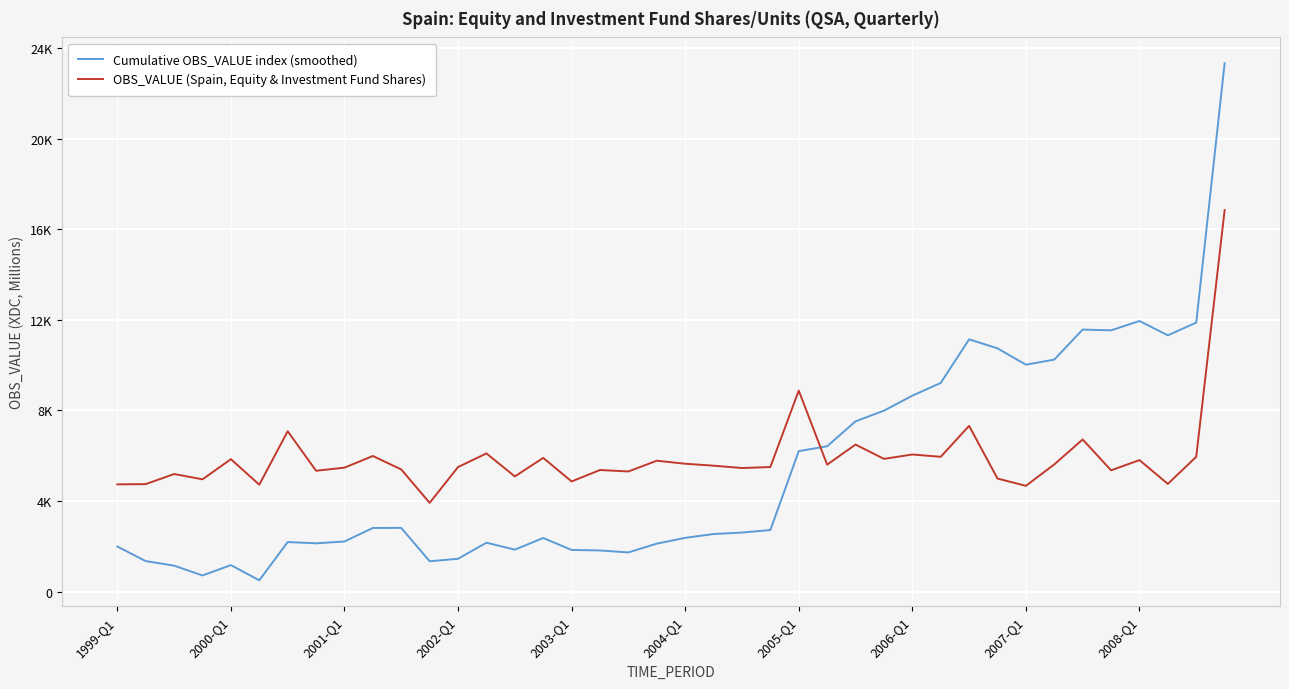

Which series has the widest spread of values?

Cumulative OBS_VALUE index (smoothed)